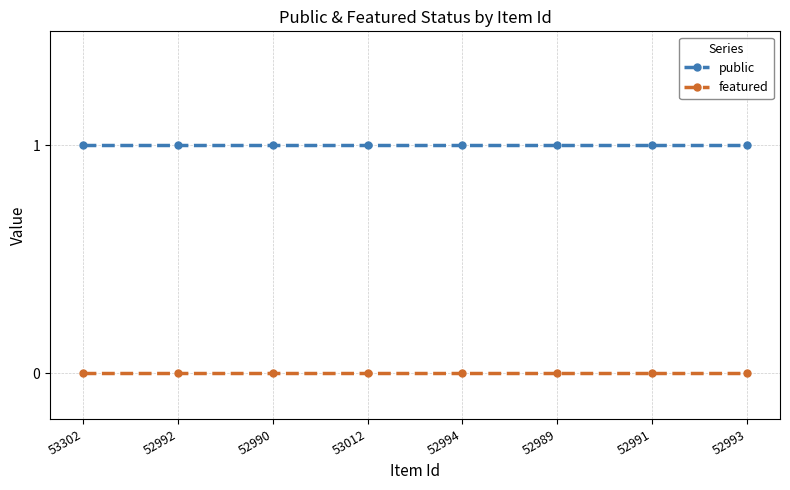

What is the greatest value displayed?

1